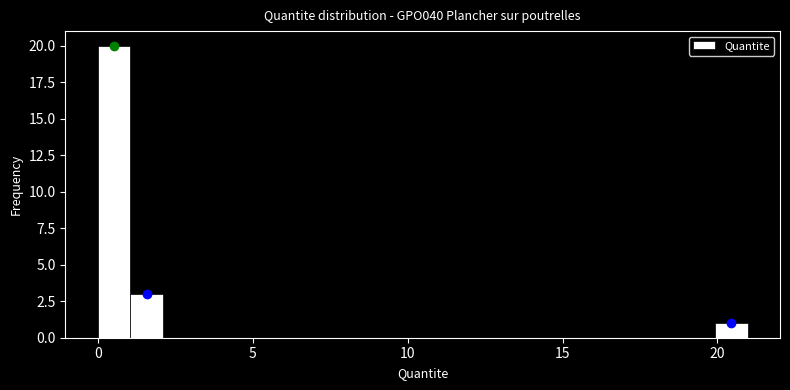

Read against the x-axis, roughly where is the centre of the tallest bar?

0.5